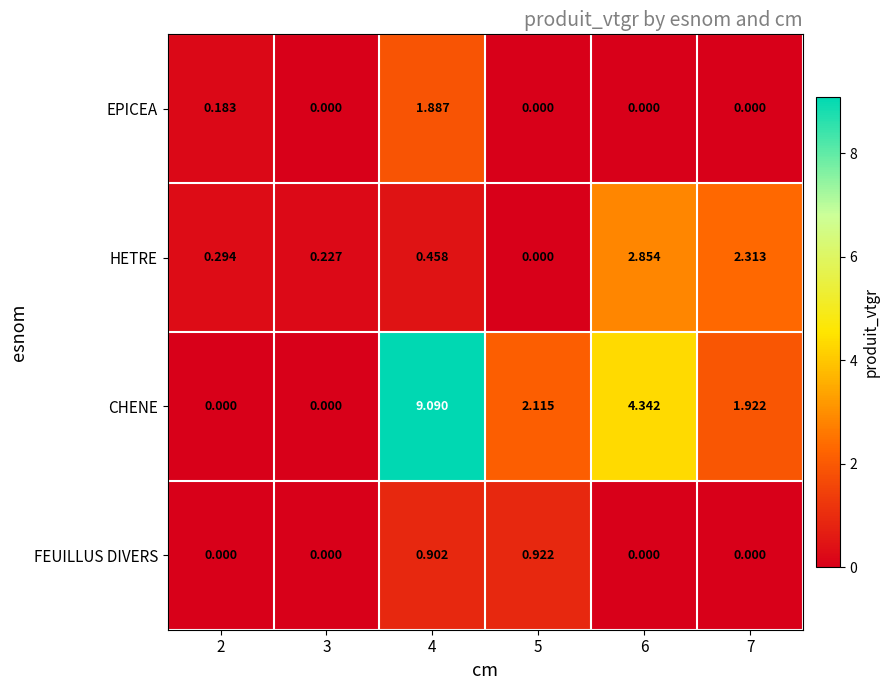

At 4, list the series in order from smallest to largest.

HETRE, FEUILLUS DIVERS, EPICEA, CHENE